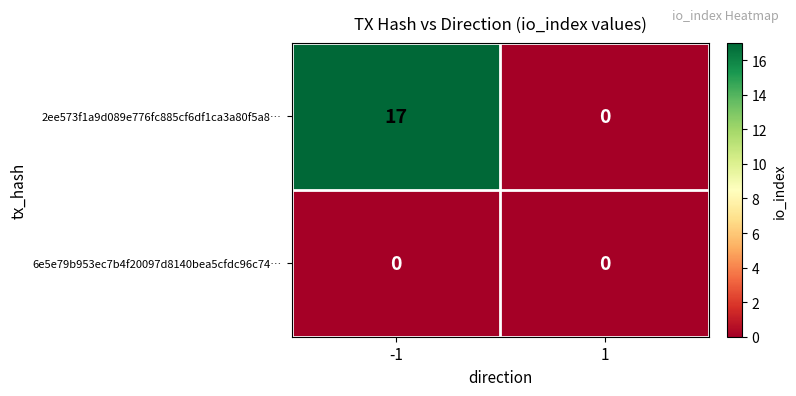

Reading left to right, list all the values displayed in this chart.

2ee573f1a9d089e776fc885cf6df1ca3a80f5a8…: -1=17	1=0
6e5e79b953ec7b4f20097d8140bea5cfdc96c74…: -1=0	1=0